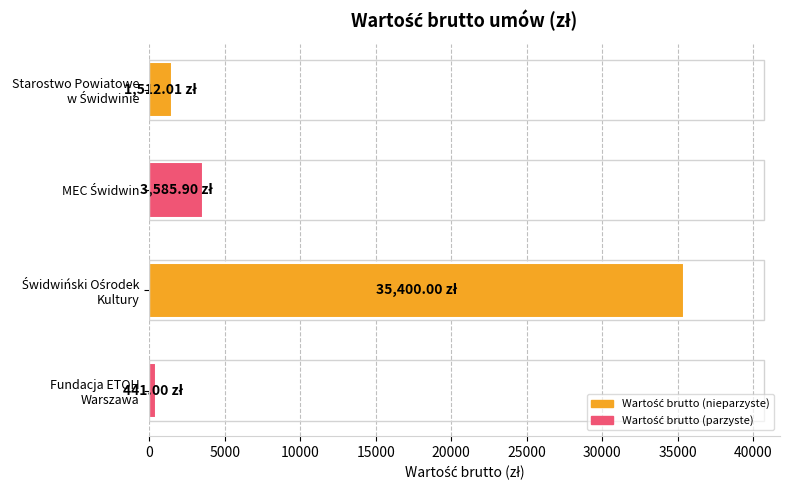

What is the sum of all values?

40938.9